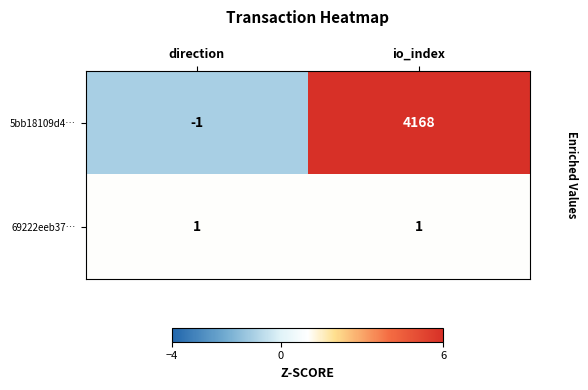

At which label is 5bb18109d4… closest to 2083?

direction